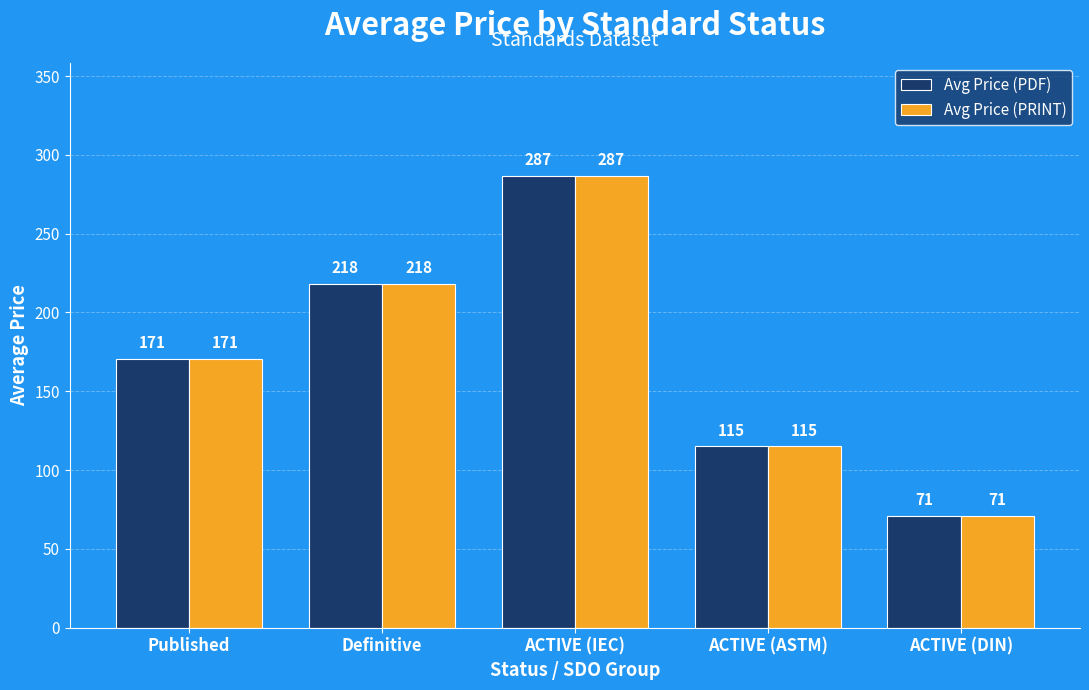

Where is Avg Price (PRINT) nearest to the value 178?

Published